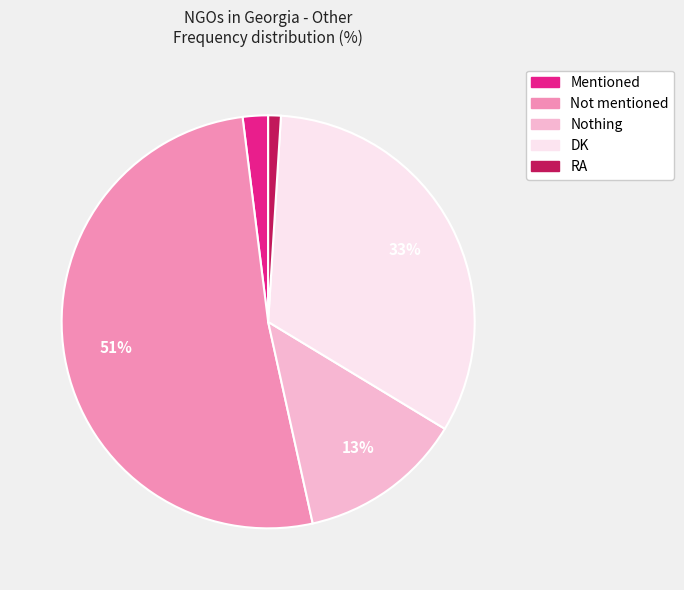

Count the number of slices in the pie.

5